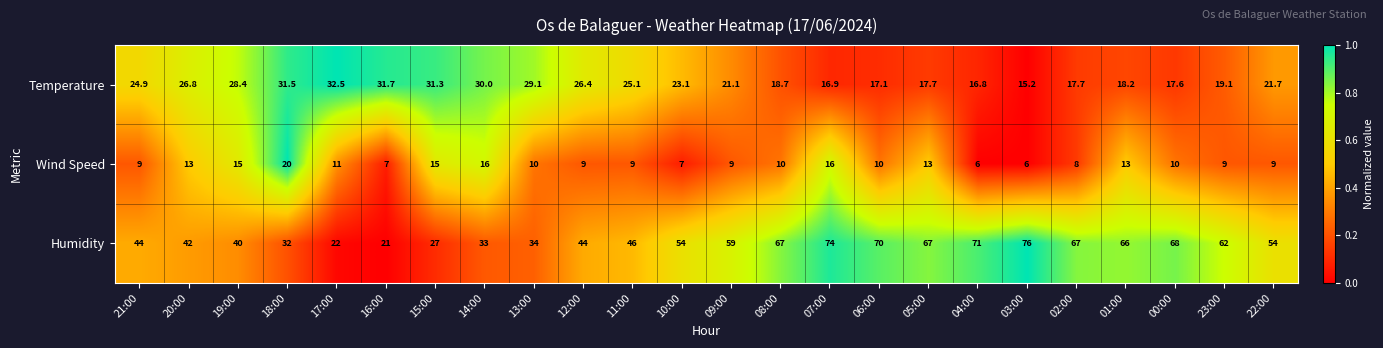

What is the lowest value of the Humidity series?

21.0